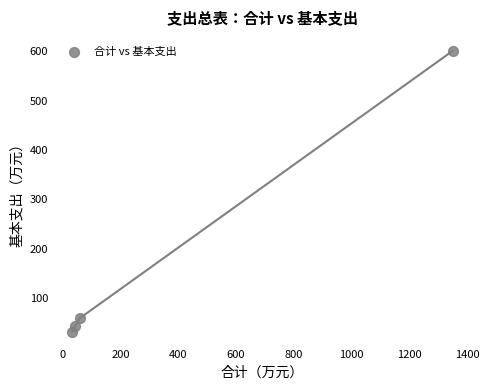

What is the average Y value?

183.9